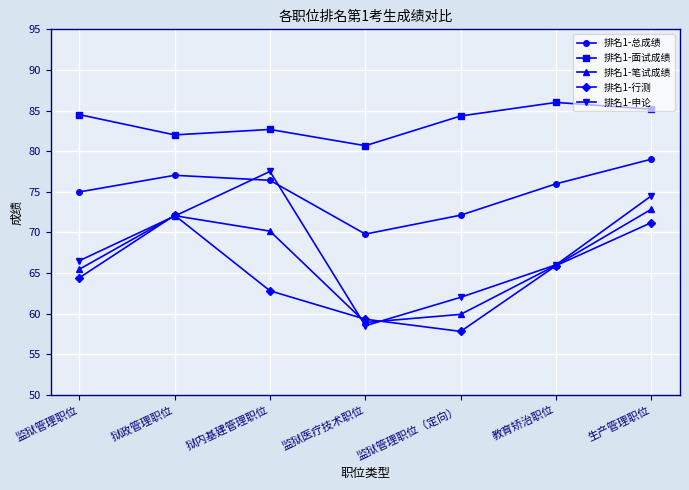

True or false: 排名1-面试成绩 and 排名1-行测 intersect in this chart.

False